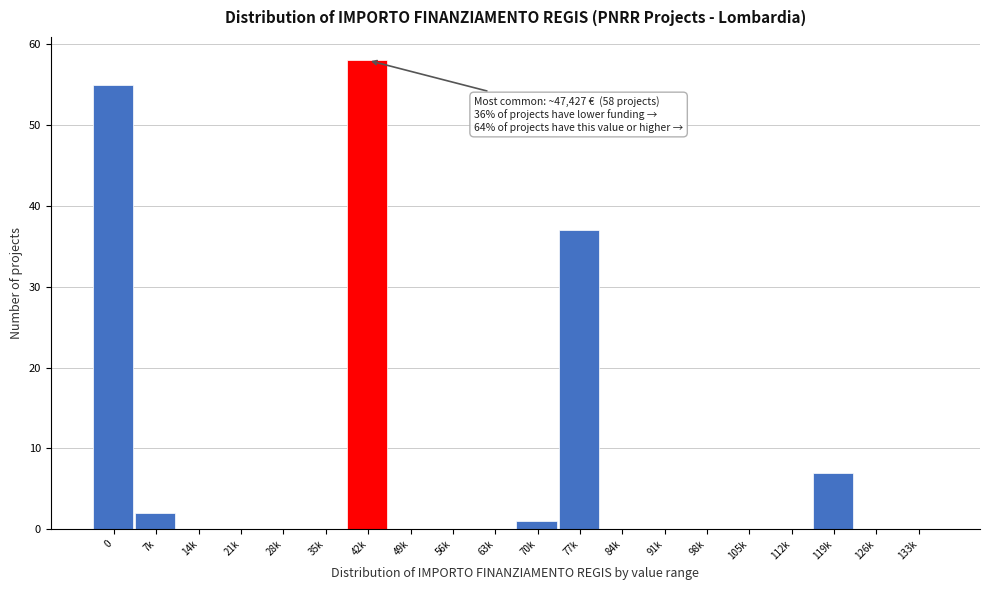

Reading right to left, extract all data points from this chart.

133k=0	126k=0	119k=7	112k=0	105k=0	98k=0	91k=0	84k=0	77k=37	70k=1	63k=0	56k=0	49k=0	42k=58	35k=0	28k=0	21k=0	14k=0	7k=2	0=55